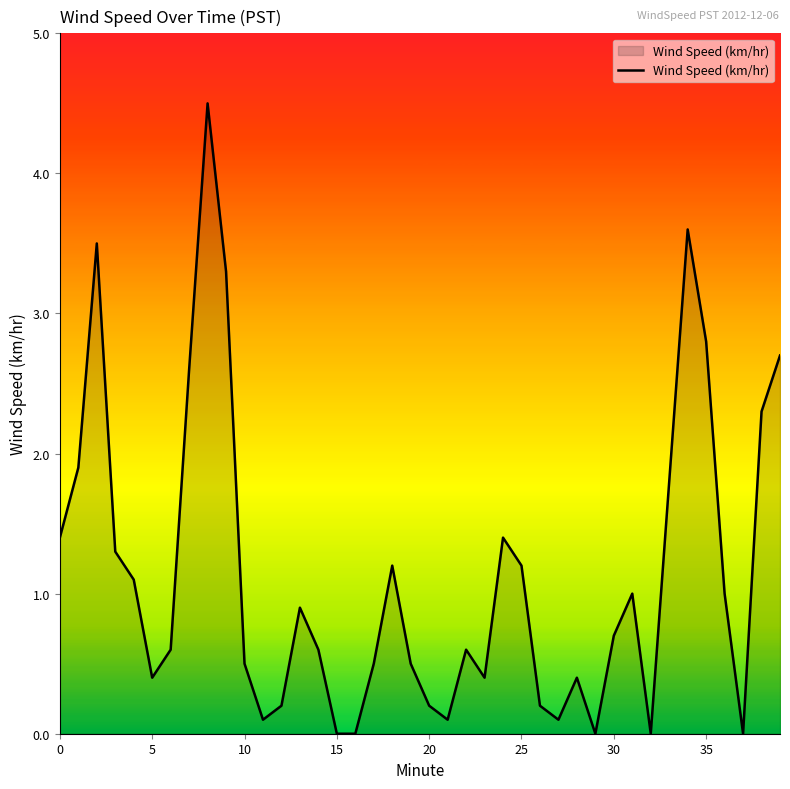

True or false: there are more than 2 points higher than both neighbors.

True